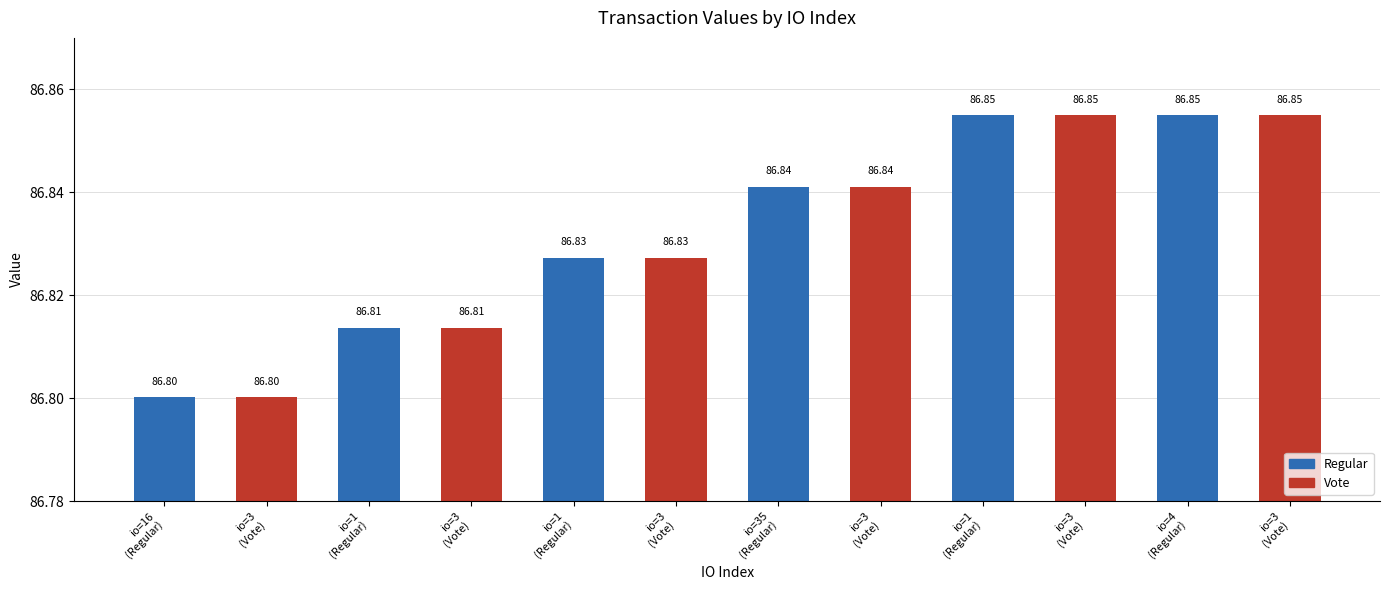

What value does the data have at io=4
(Regular)?

86.9